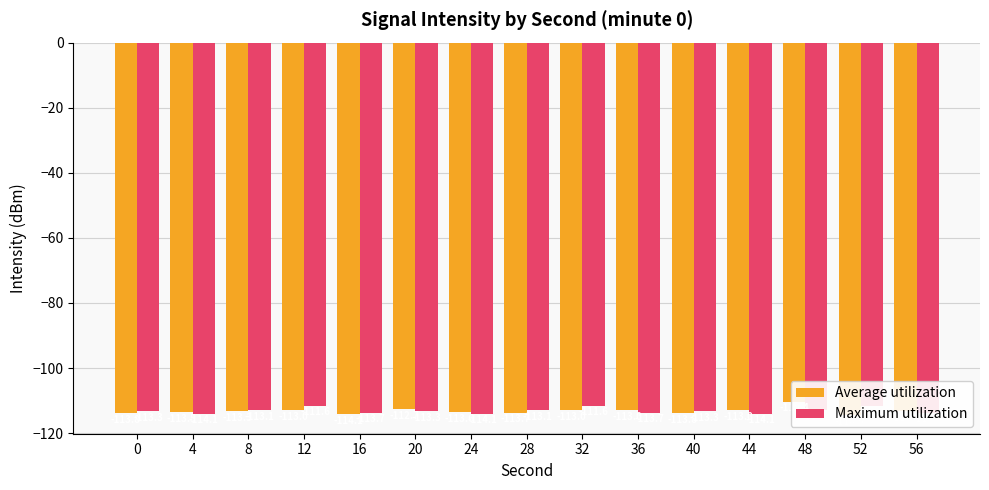

What is the spread (max minus min) of values at 8?

0.2